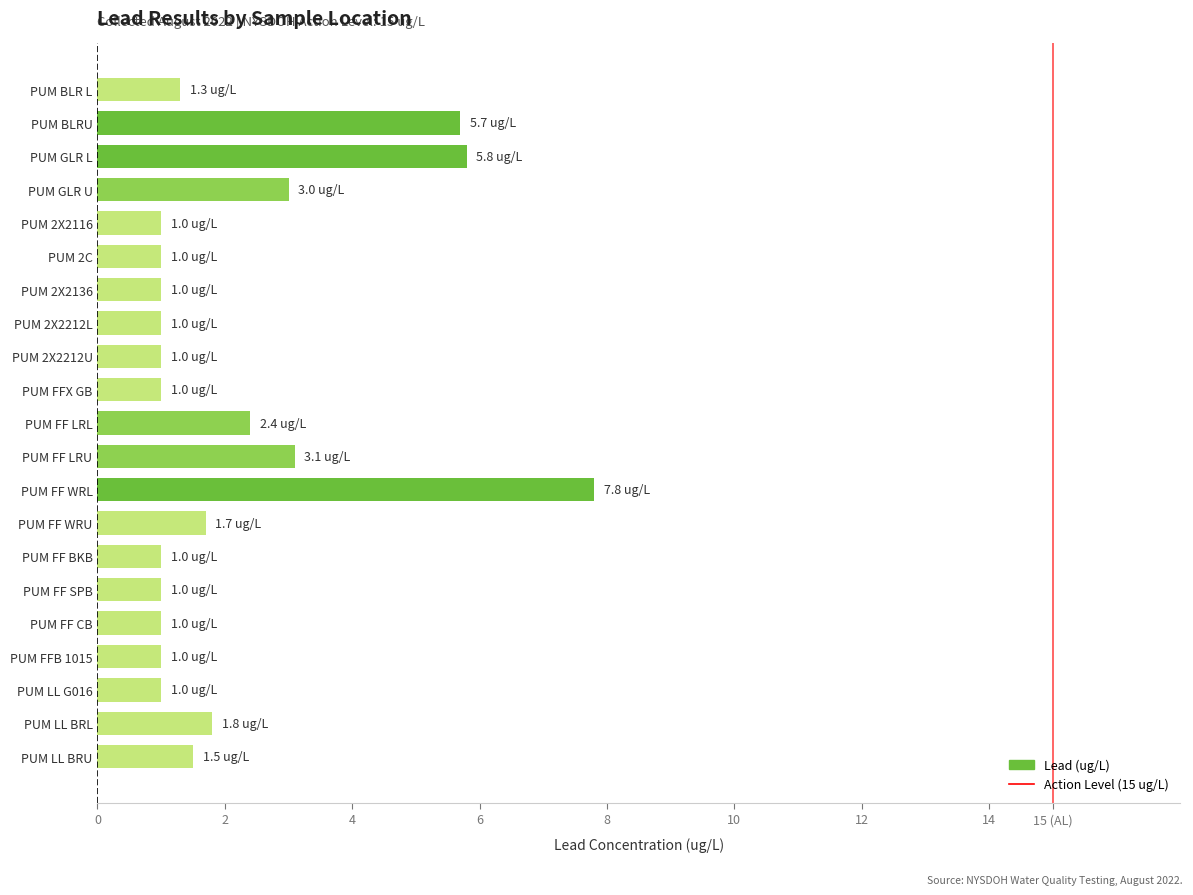

Approximately how many times larger is the value at PUM LL G016 compared to PUM 2C?

1.0